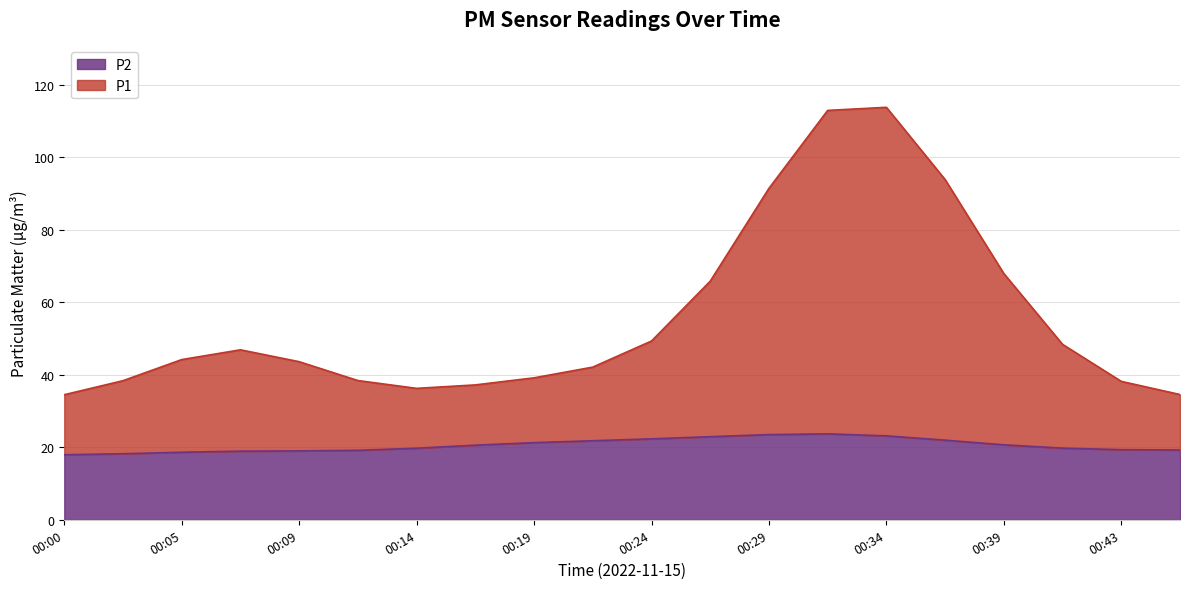

The P2 series shows 10.7 at 00:12. True or false?

False